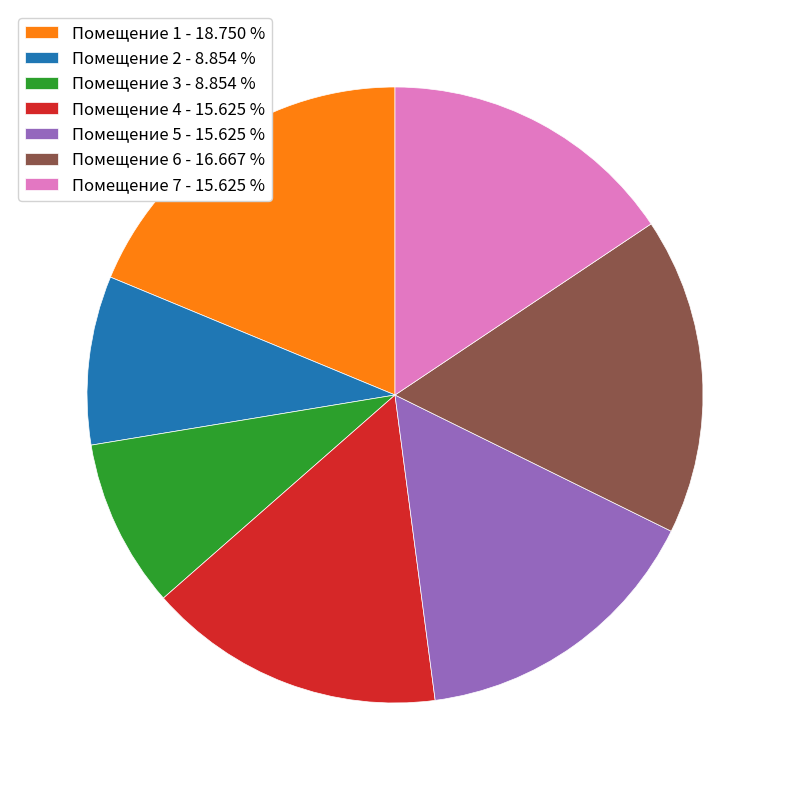

How many segments does this pie chart have?

7